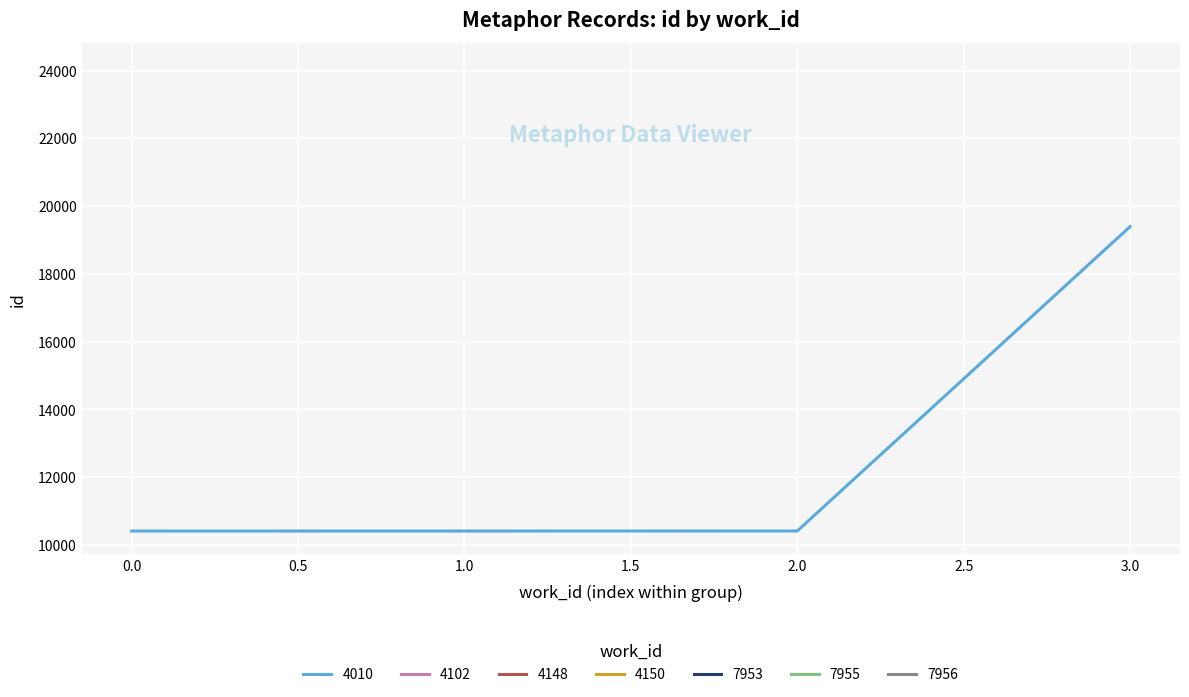

What is the approximate value of work_id at 4010, to the nearest 100?

4000